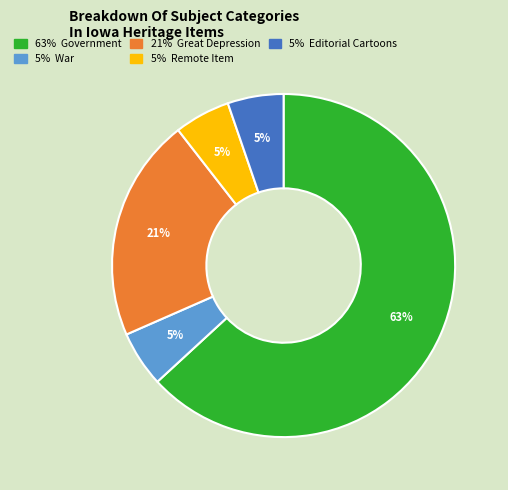

Does any single category account for the majority?

Yes